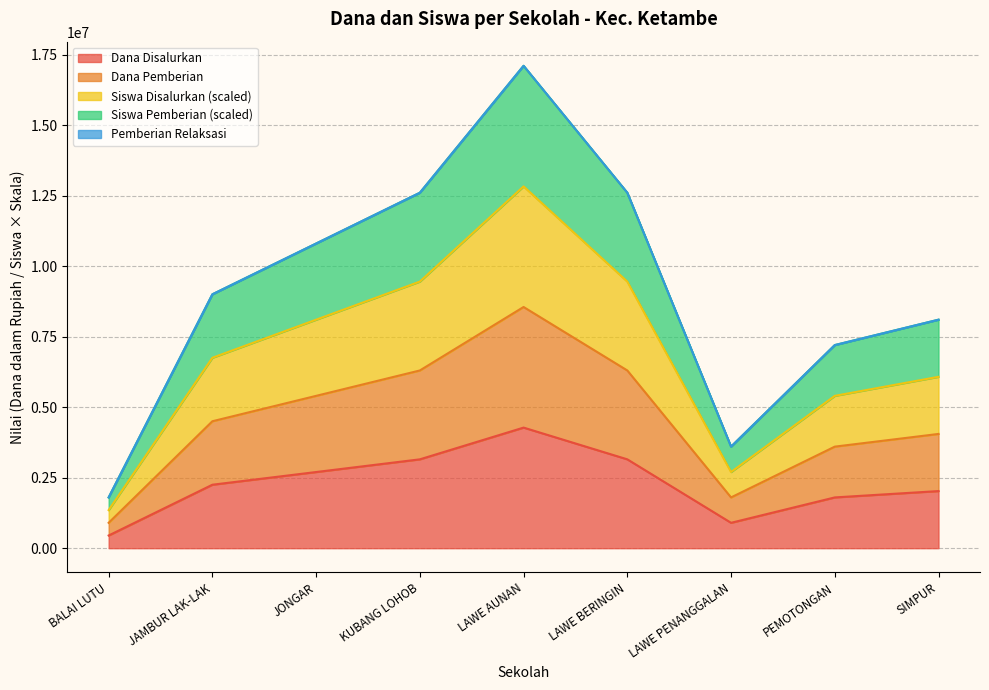

Does the chart have visible grid lines?

Yes